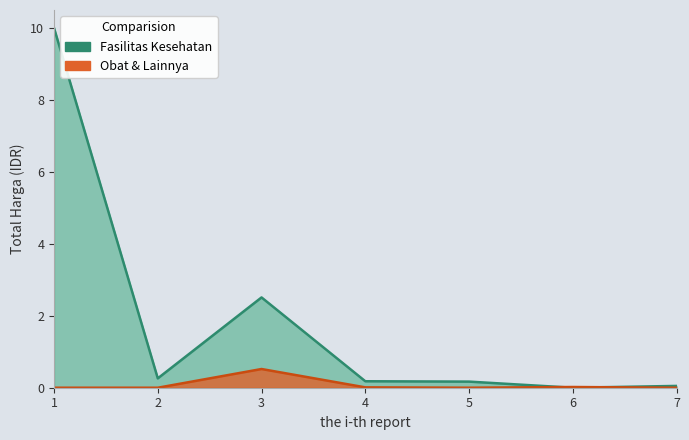

How many lines are shown in the chart?

2